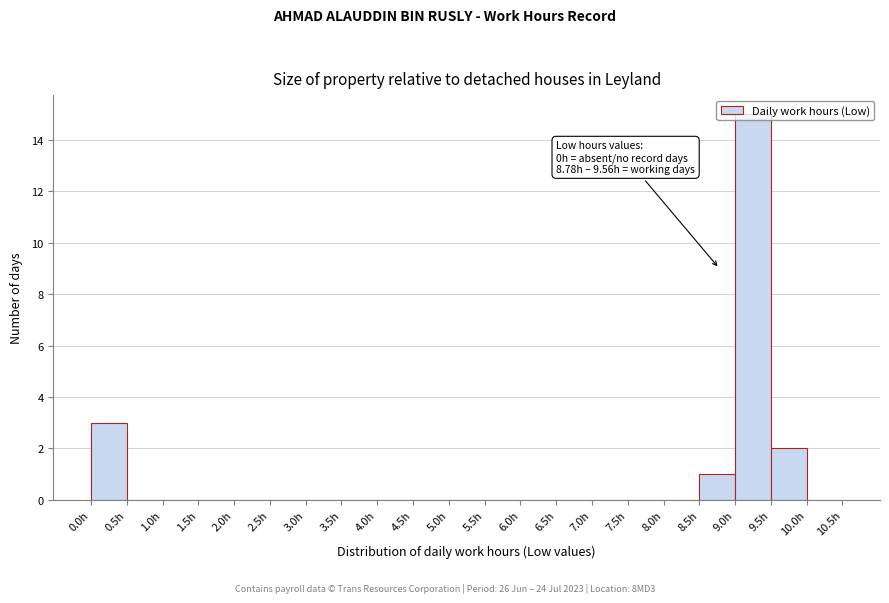

Which range on the x-axis has the tallest bar?

9.0 to 9.5